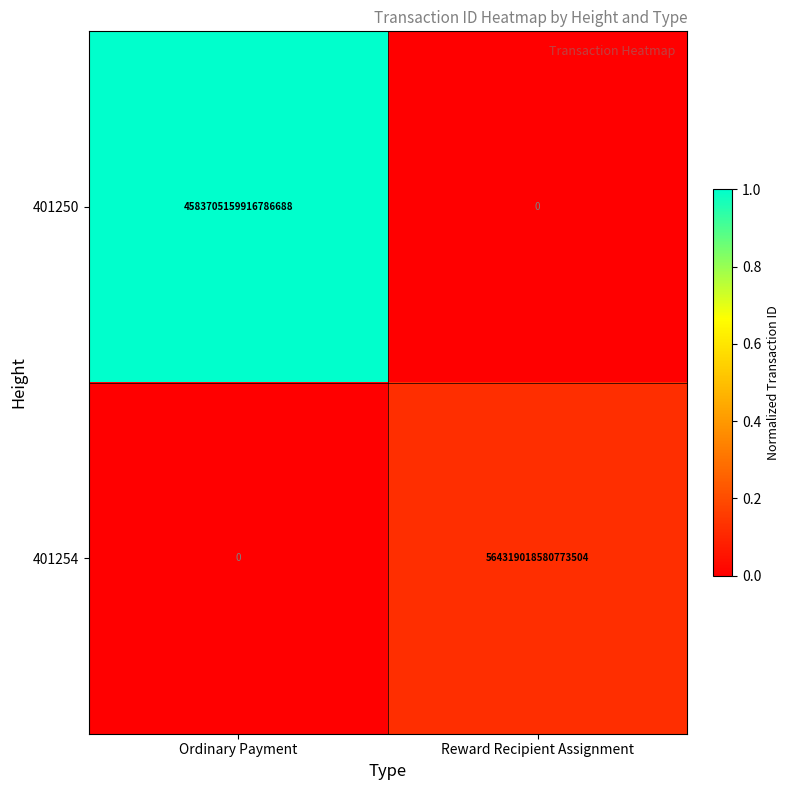

The 401250 series shows 7639659823639242752 at Ordinary Payment. True or false?

False